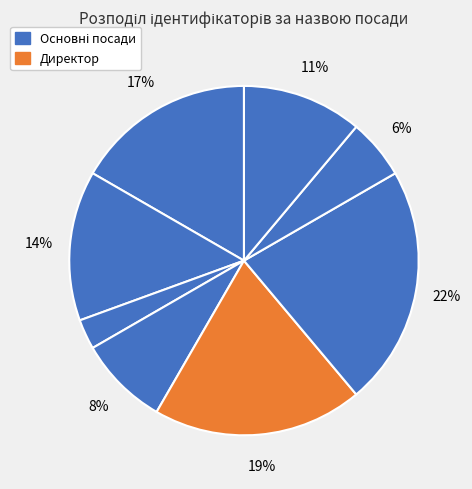

How many slices are in this pie chart?

8